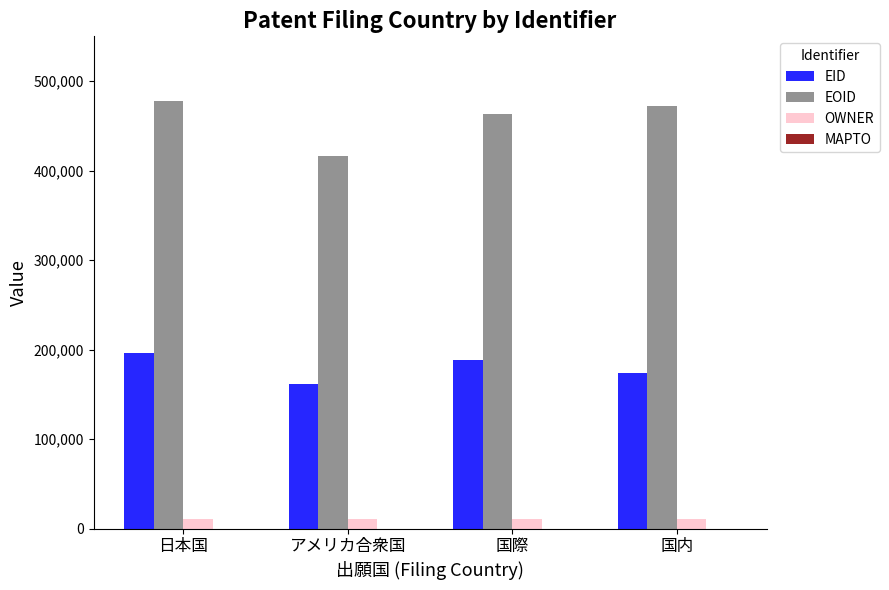

How many groups of bars are there?

4